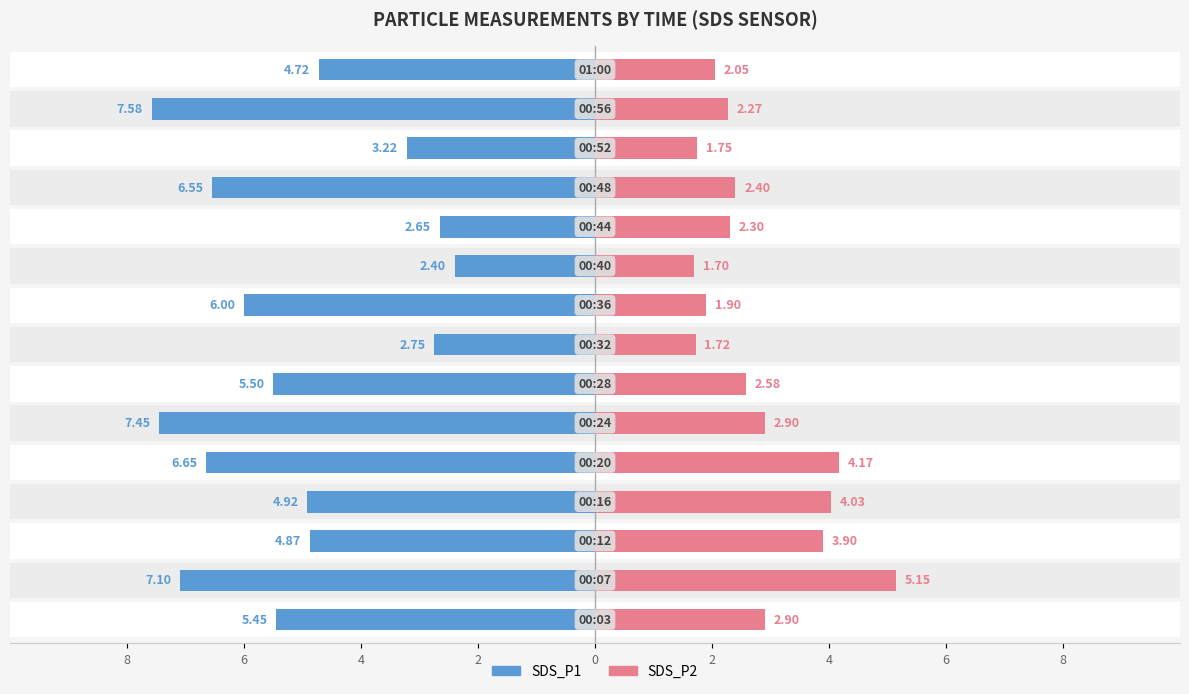

Reading right to left, transcribe all the data shown in this chart.

SDS_P1: 4.7	7.6	3.2	6.5	2.6	2.4	6.0	2.8	5.5	7.5	6.7	4.9	4.9	7.1	5.5
SDS_P2: 2.0	2.3	1.8	2.4	2.3	1.7	1.9	1.7	2.6	2.9	4.2	4.0	3.9	5.2	2.9